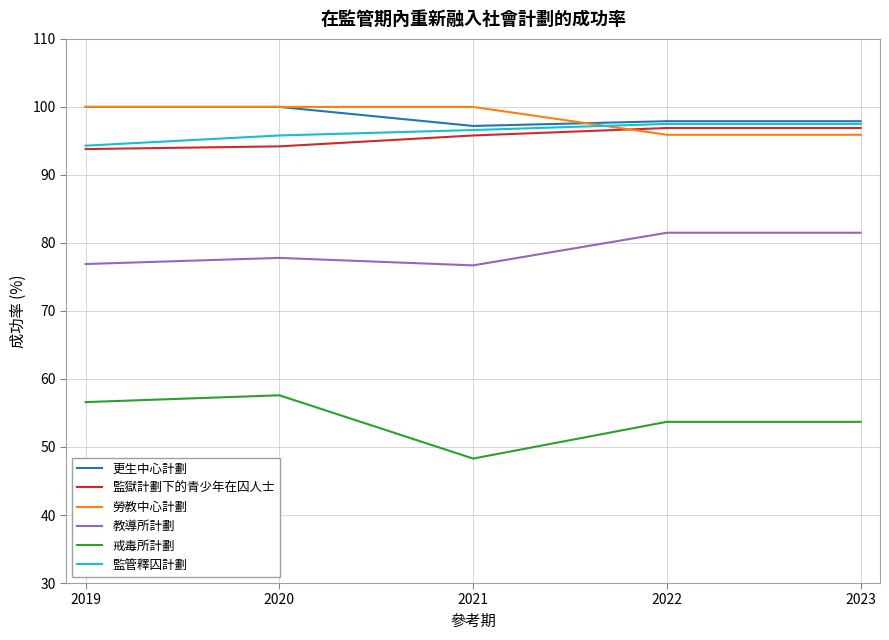

Is it true that 教導所計劃 equals 76.7 at 2021?

True